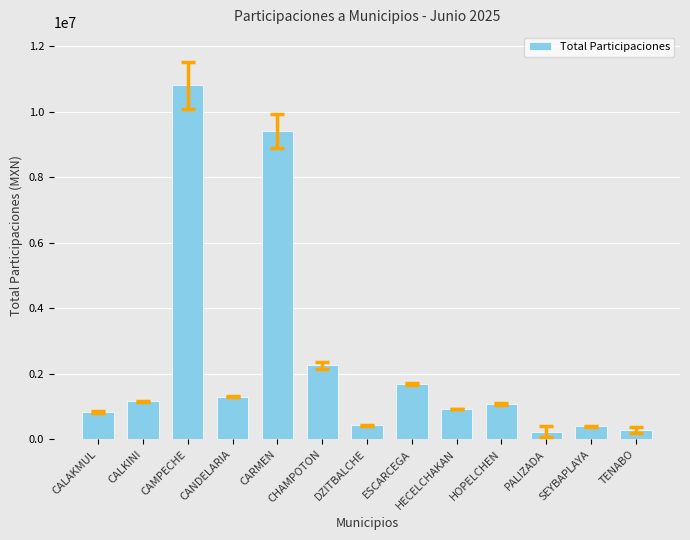

The chart shows a value of 436191.5 at DZITBALCHE. True or false?

True